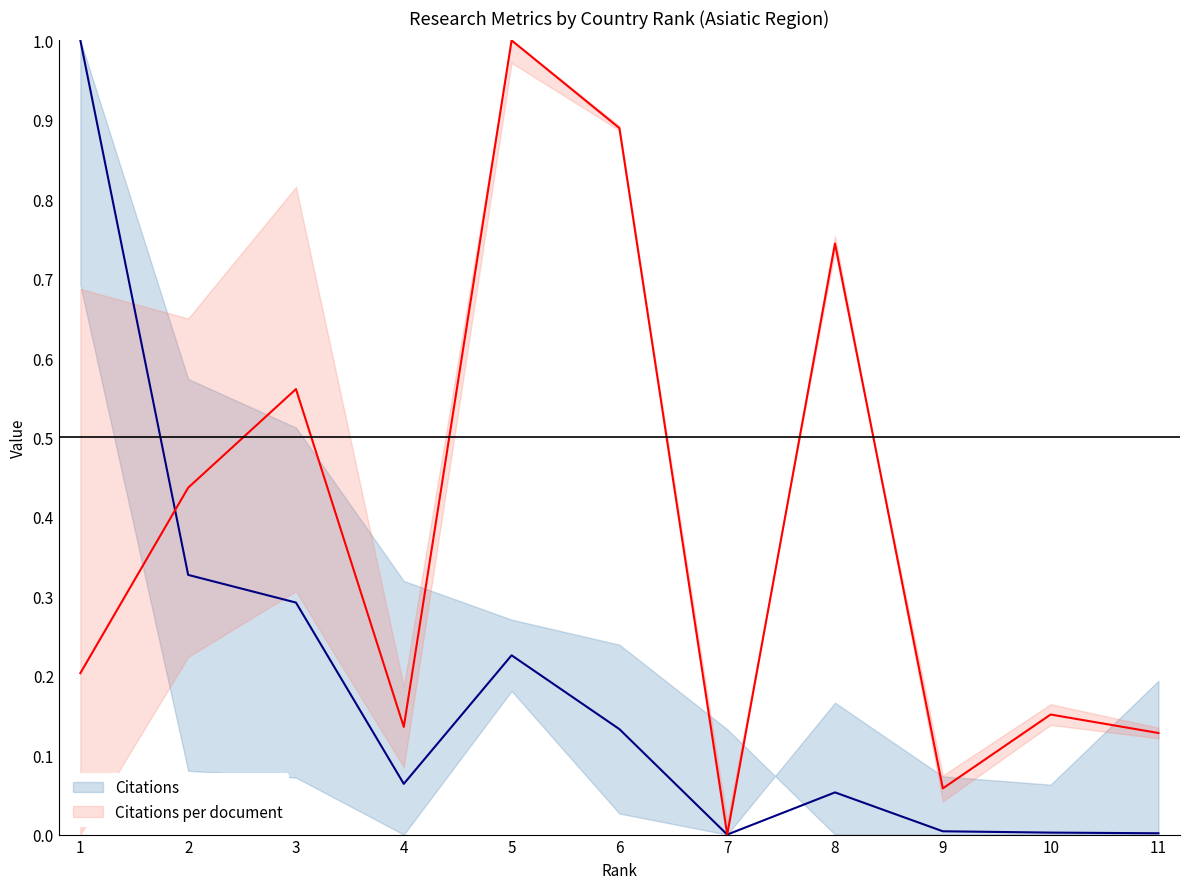

How many intersections are there between Citations per document and Citations?

1